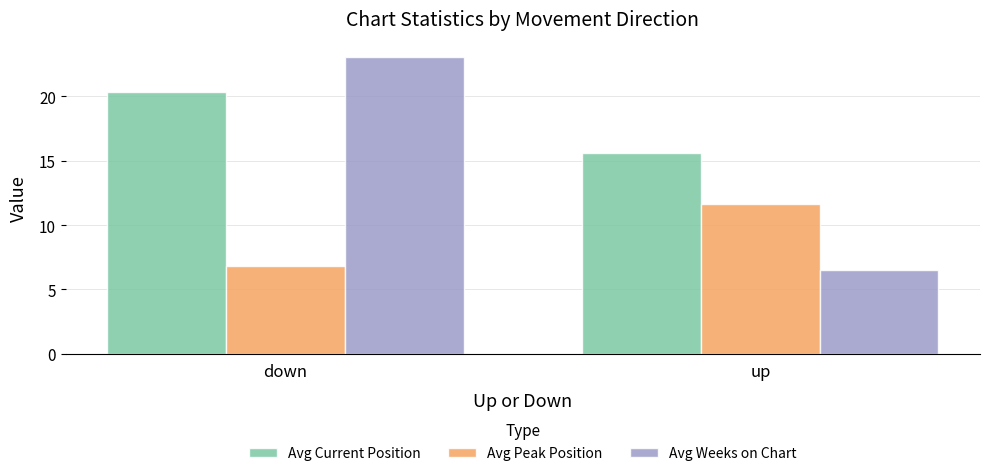

Rank the series by their average value, from lowest to highest.

Avg Peak Position, Avg Weeks on Chart, Avg Current Position